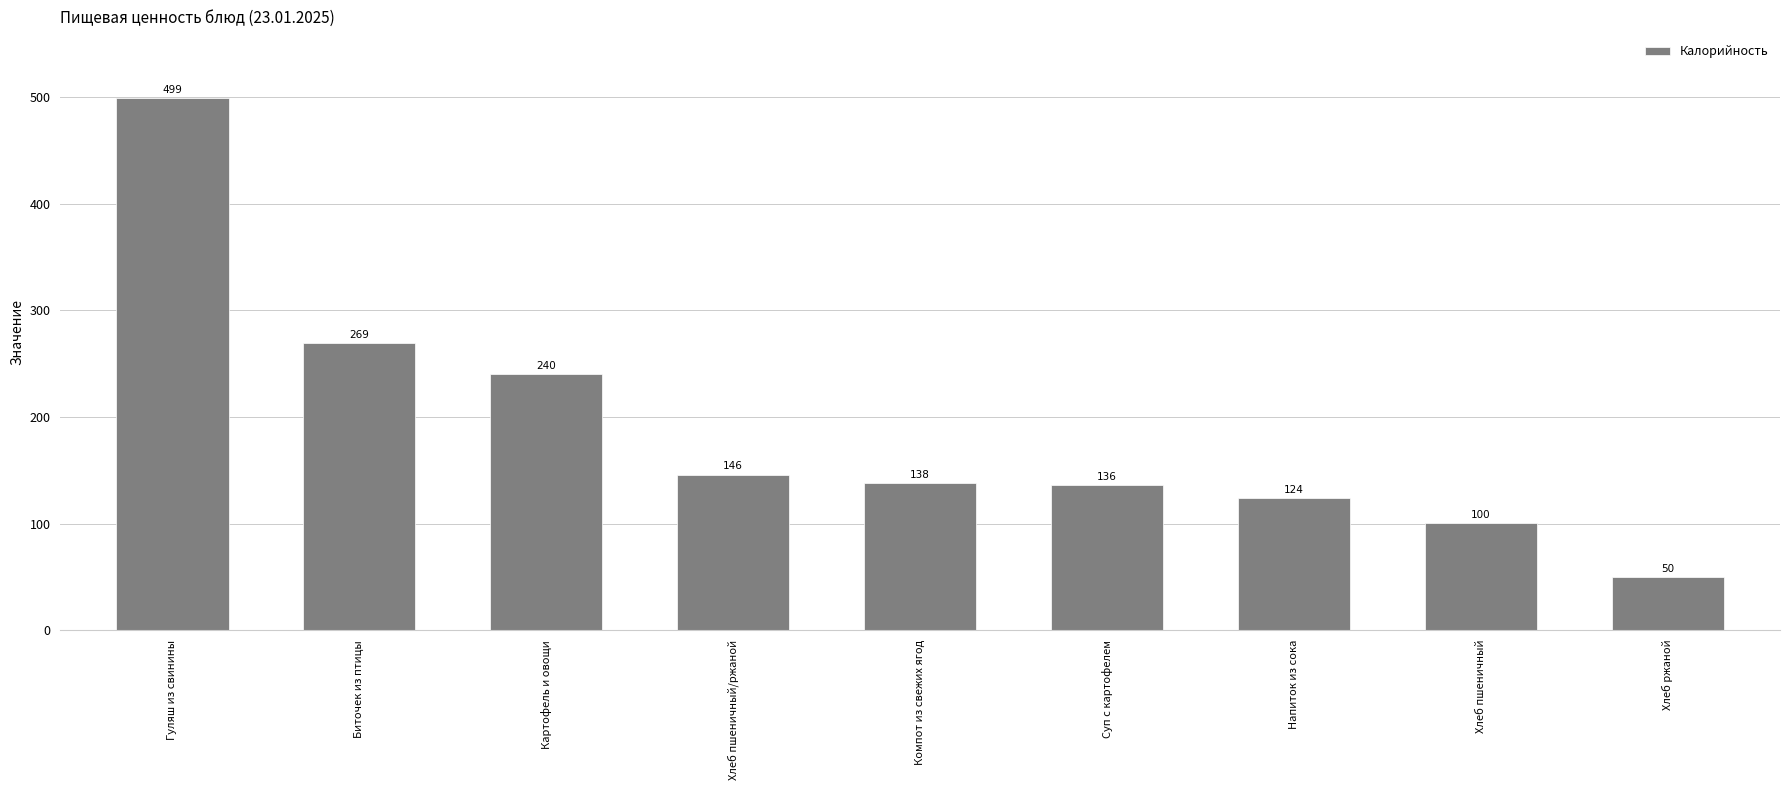

Approximately how many times larger is the value at Хлеб пшеничный compared to Напиток из сока?

0.8